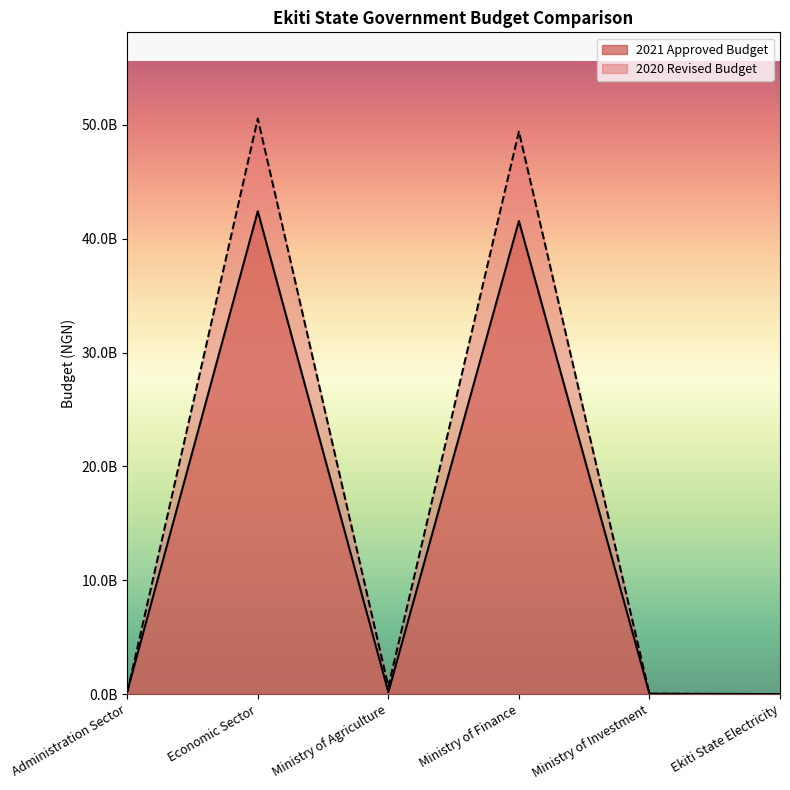

Rank the series by their average value, from highest to lowest.

2020 Revised Budget, 2021 Approved Budget